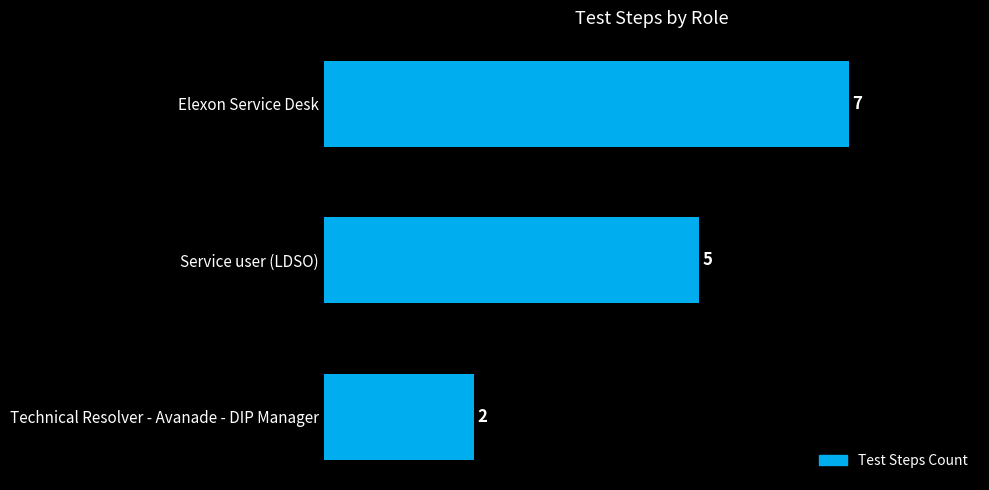

Rank the categories by value from lowest to highest.

Technical Resolver - Avanade - DIP Manager, Service user (LDSO), Elexon Service Desk